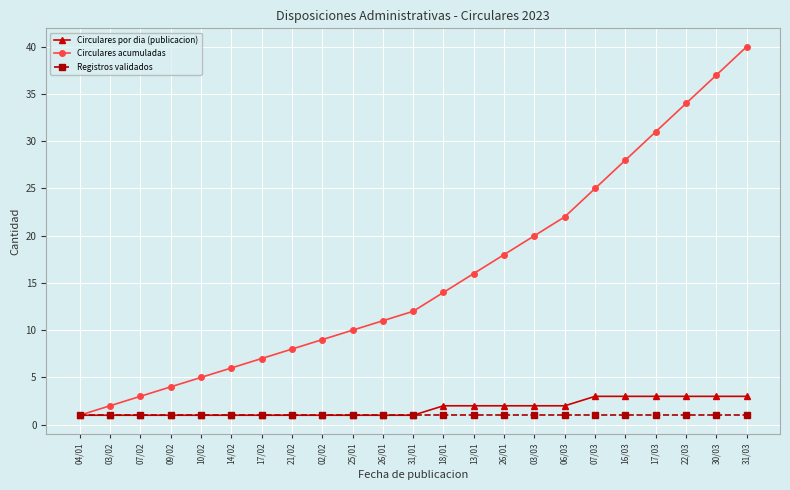

Count the number of data series in this chart.

3